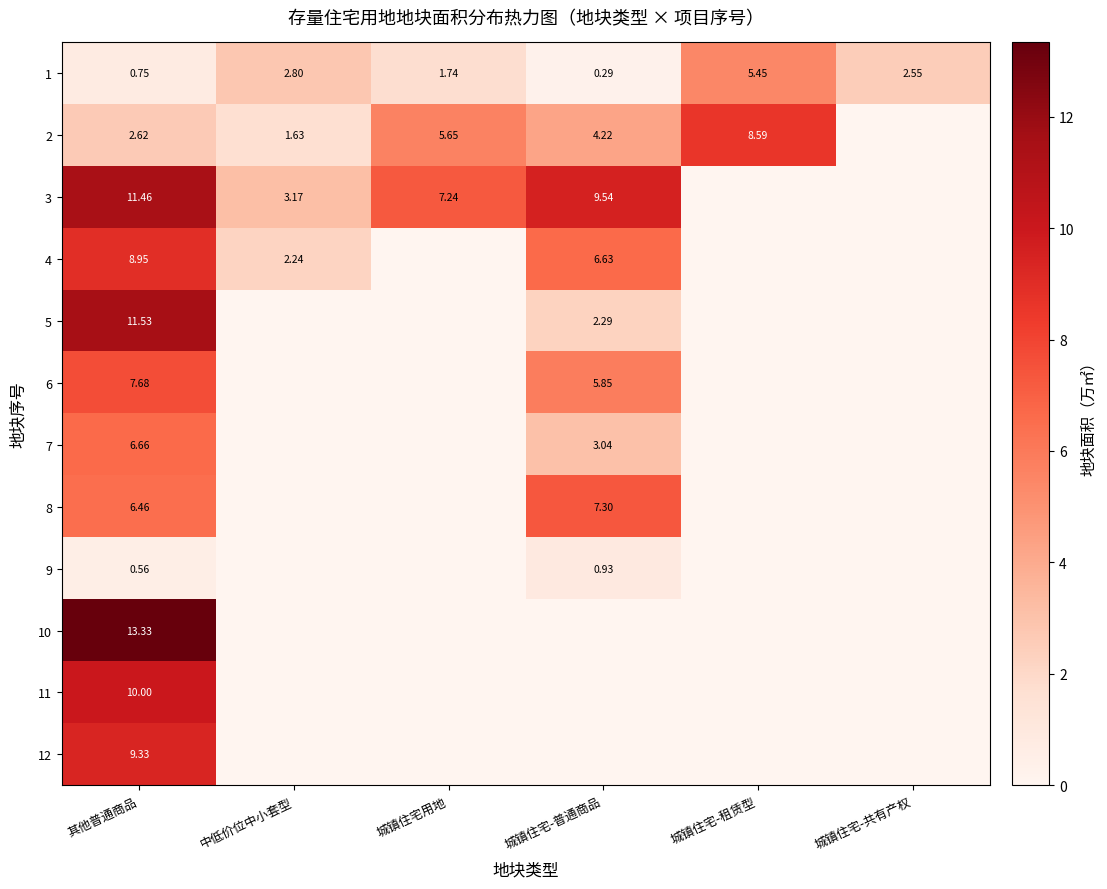

At which label does 6 reach its peak?

其他普通商品